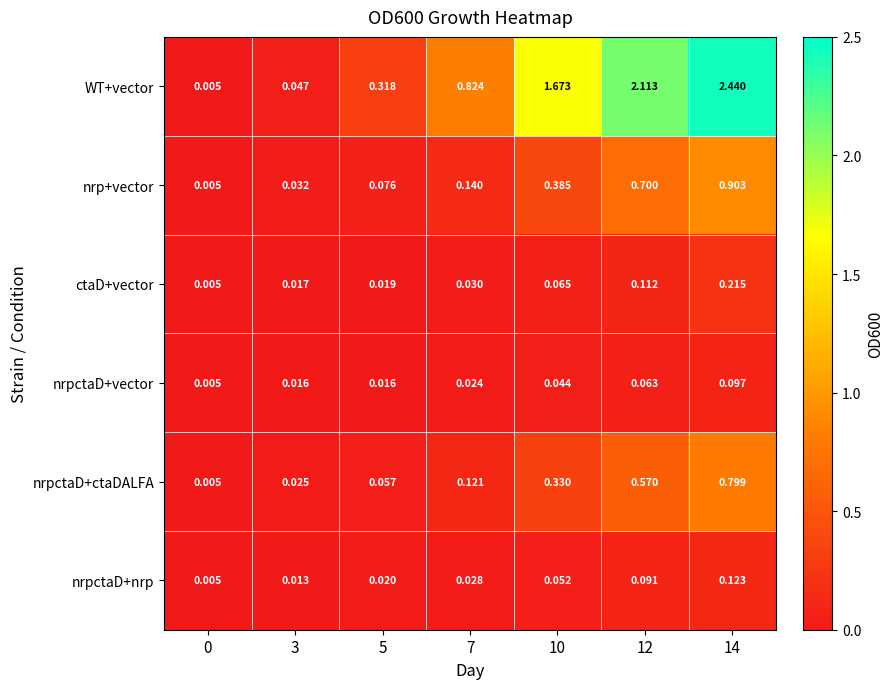

At 14, list the series in order from largest to smallest.

WT+vector, nrp+vector, nrpctaD+ctaDALFA, ctaD+vector, nrpctaD+nrp, nrpctaD+vector